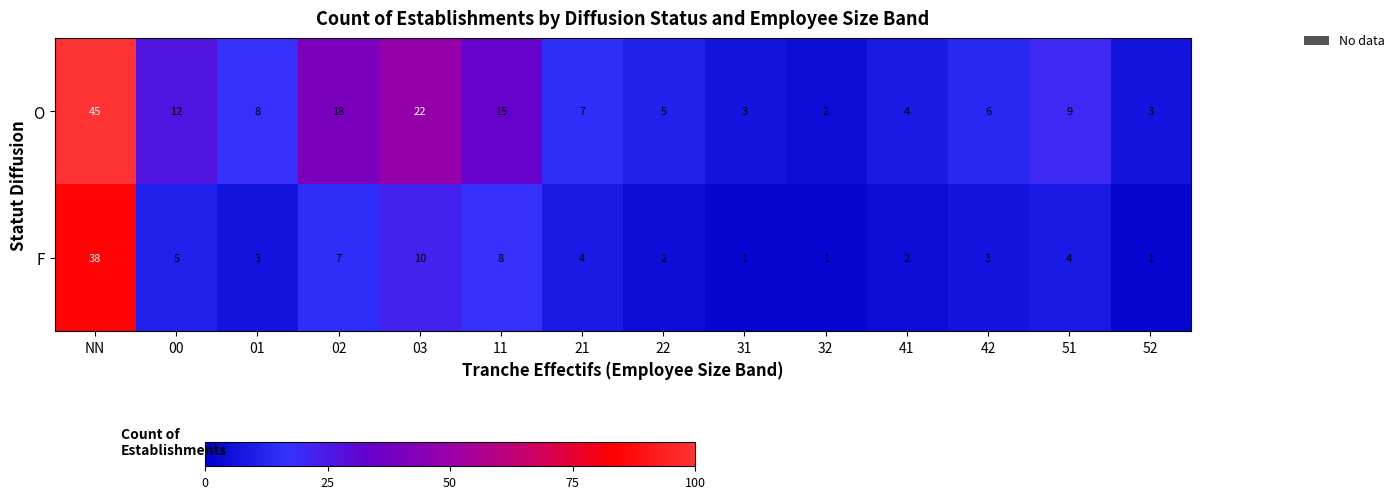

At which category is the sum across all series the highest?

NN